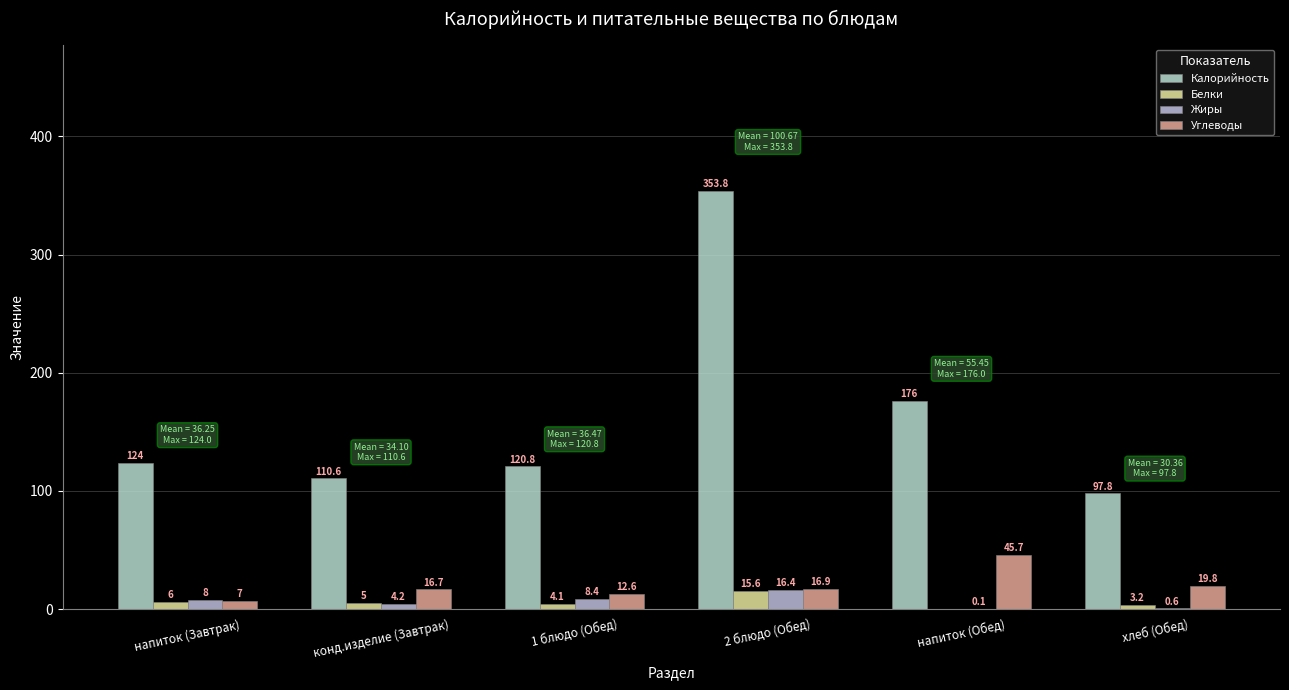

What is the approximate value of Углеводы at 1 блюдо (Обед)?

12.6